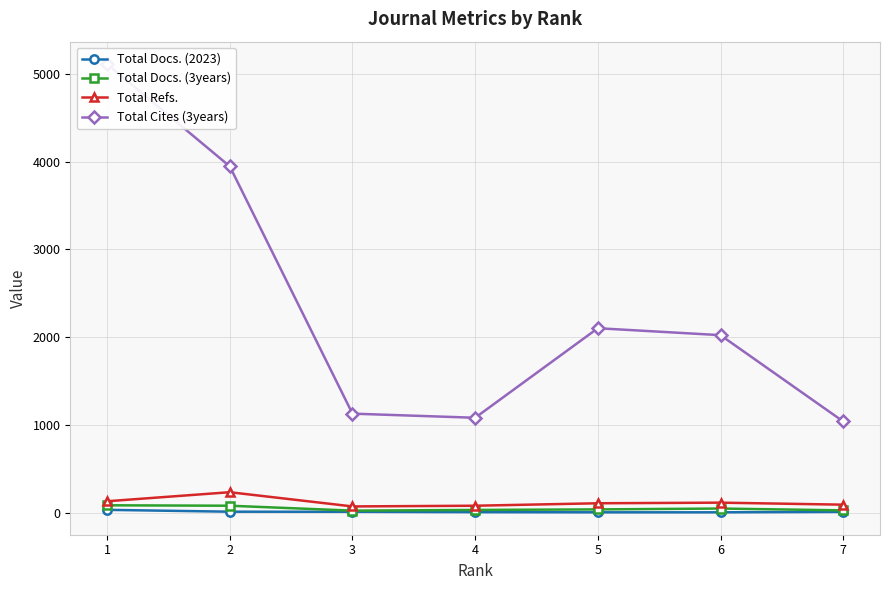

At which category does the chart reach its minimum across all series?

6